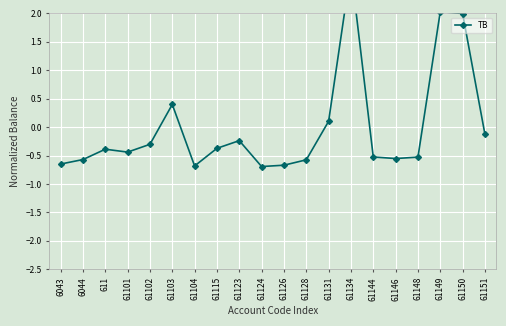

What is the approximate value at 61103?

0.4